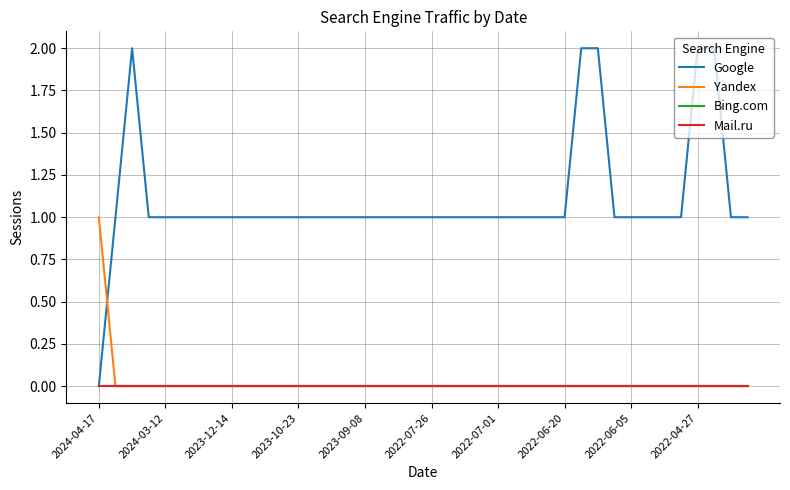

Which series has the largest range (max minus min)?

Google